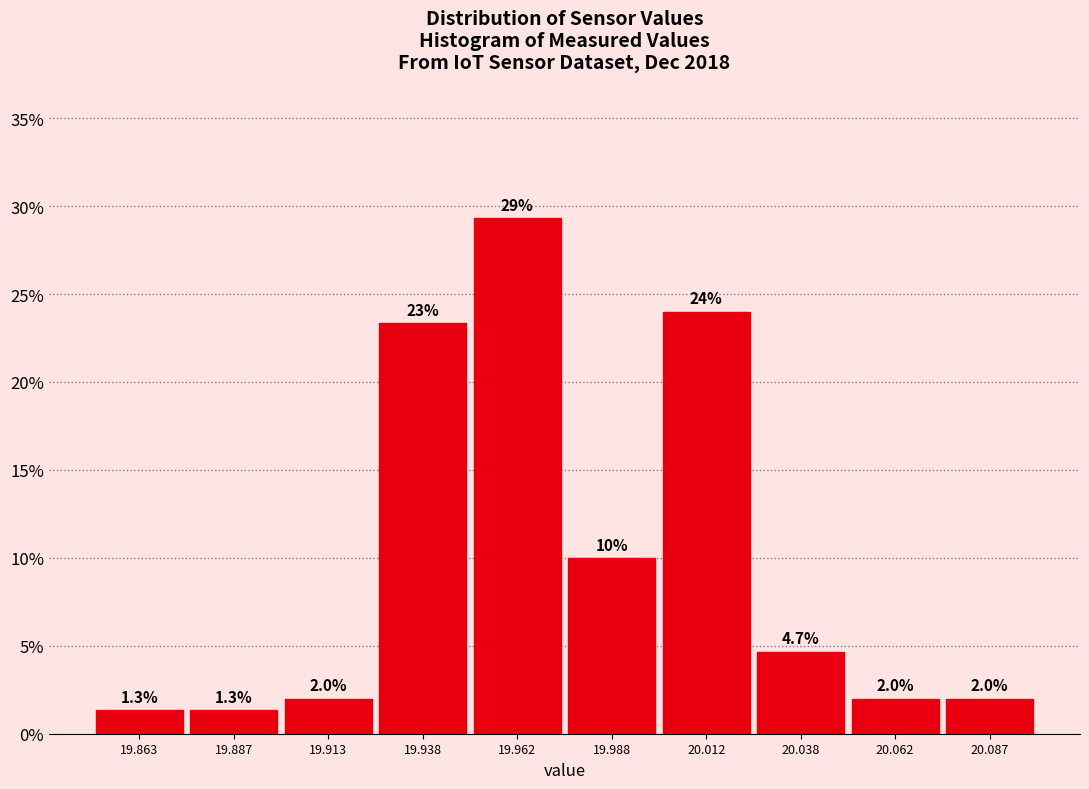

Over which range of the x-axis is the bar tallest?

19.950 to 19.975